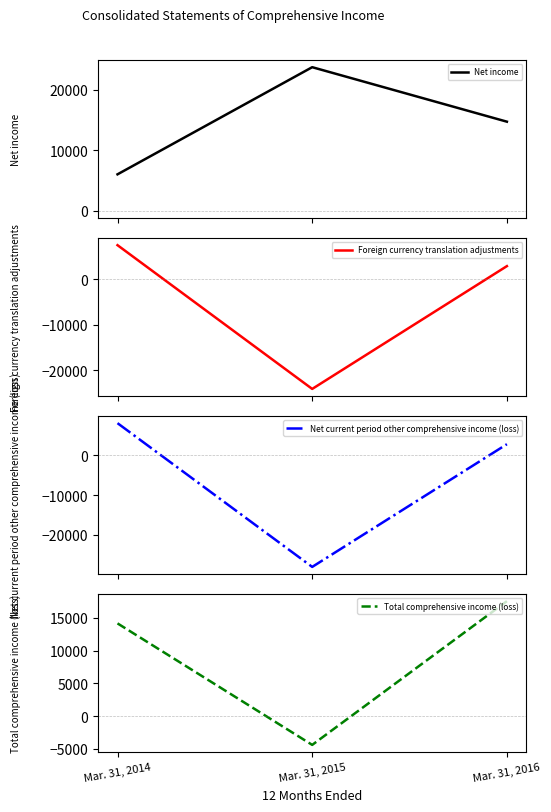

What are all the series names shown in the legend?

Net income, Foreign currency translation adjustments, Net current period other comprehensive income (loss), Total comprehensive income (loss)